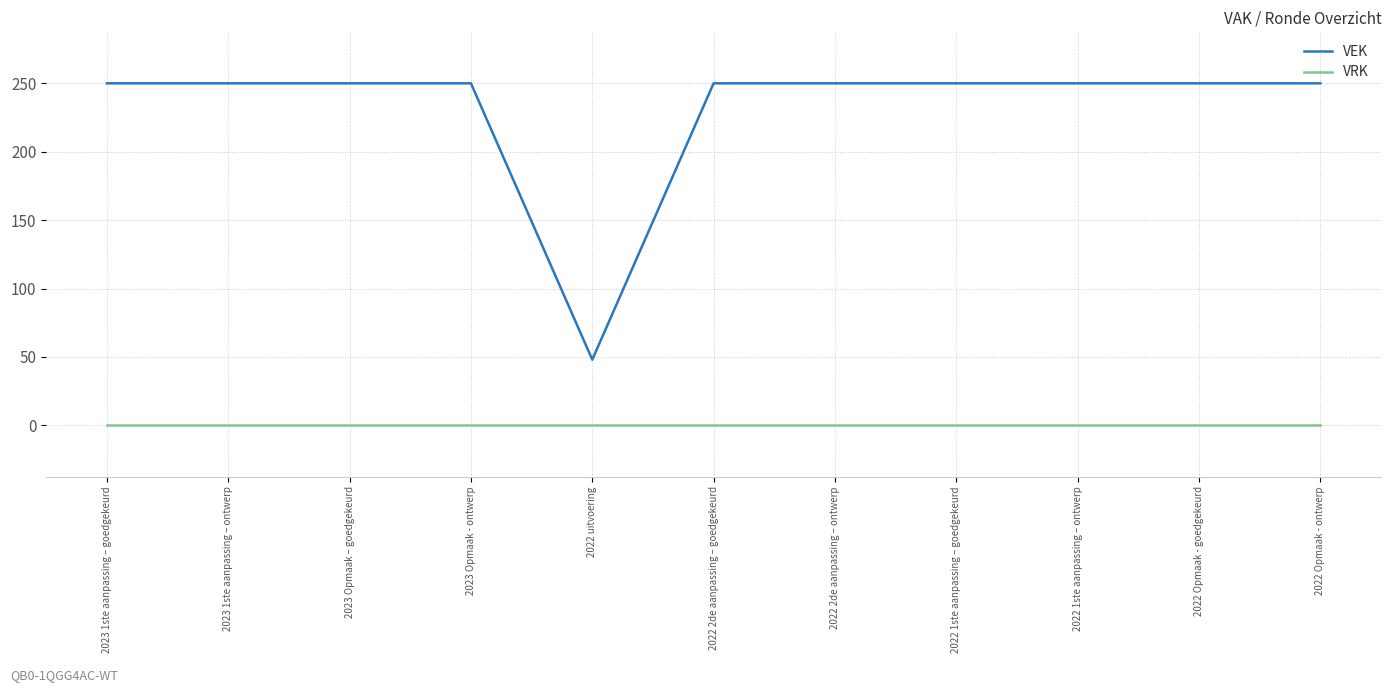

True or false: VEK and VRK intersect in this chart.

False